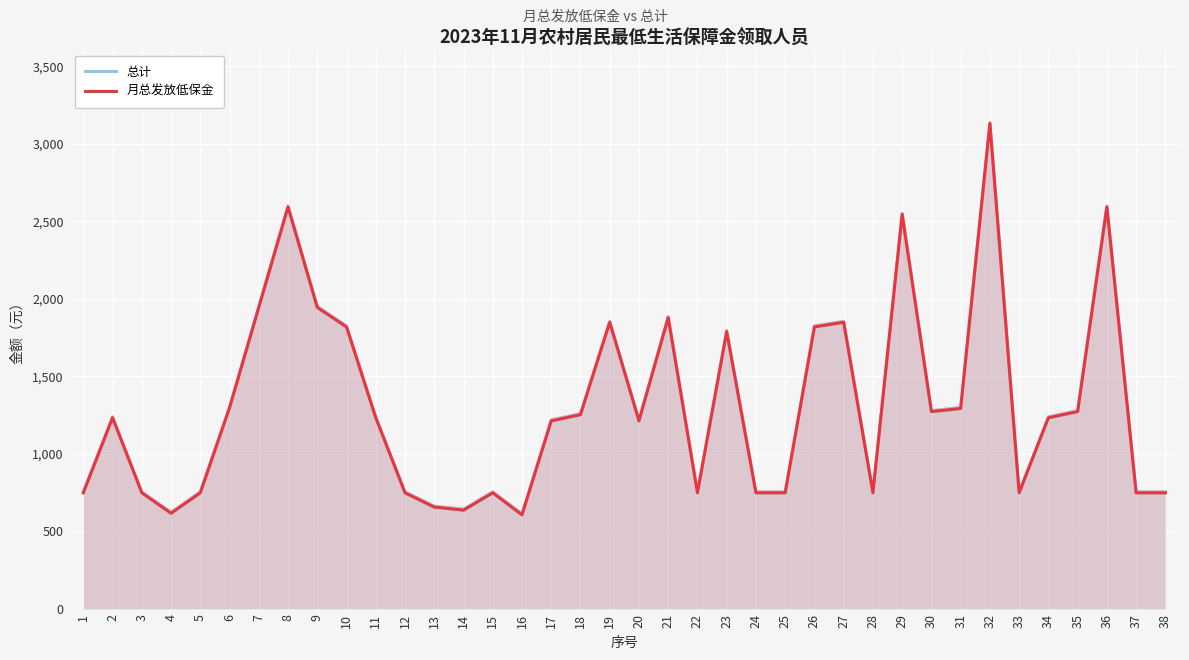

How many interior local peaks does the 总计 series have?

10